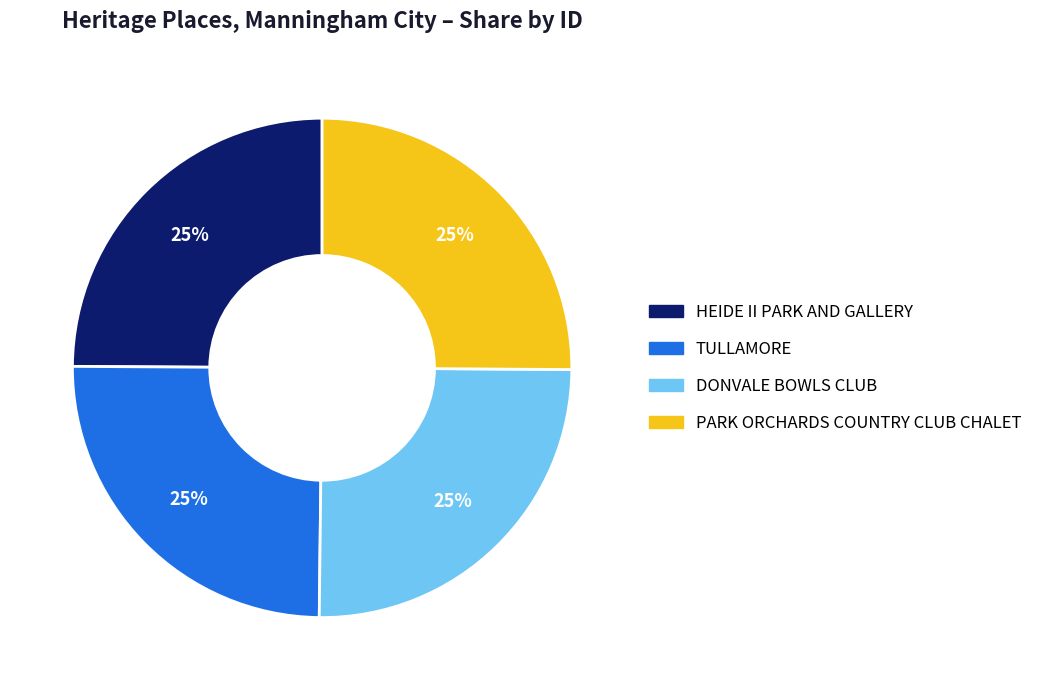

Is there any slice that represents more than half of the pie?

No